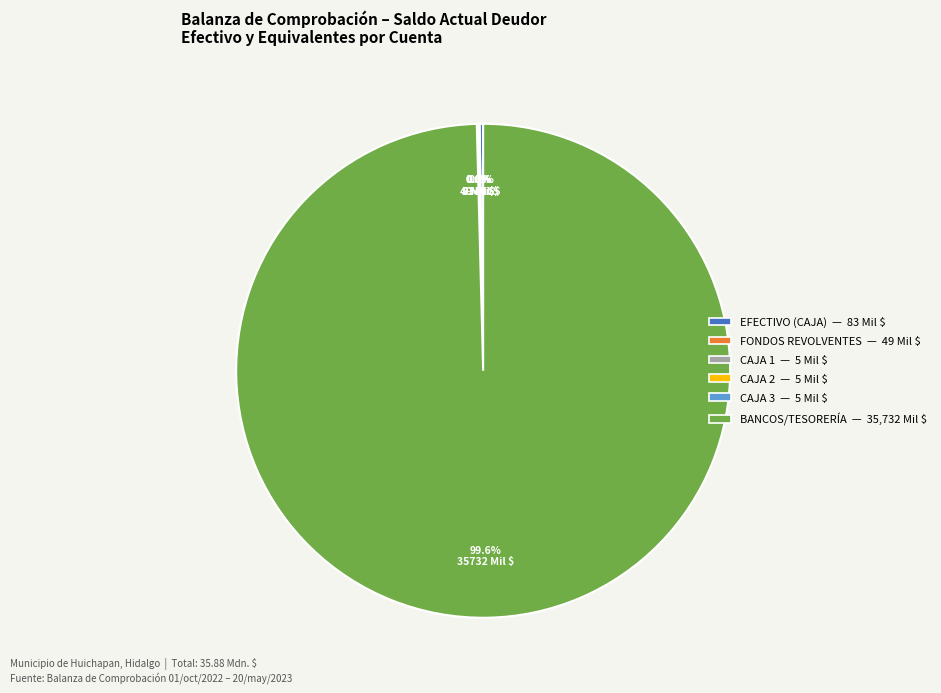

Is there any slice that represents more than half of the pie?

Yes